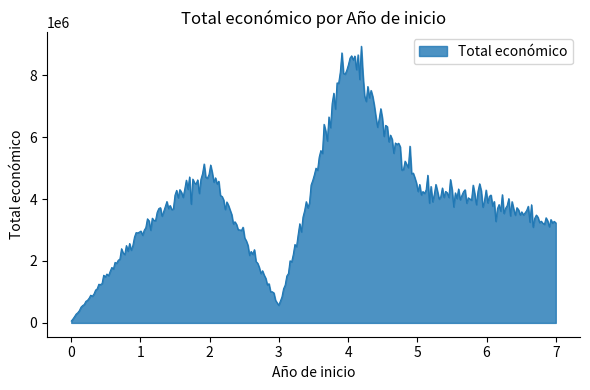

What is the greatest value displayed?

8935490.2